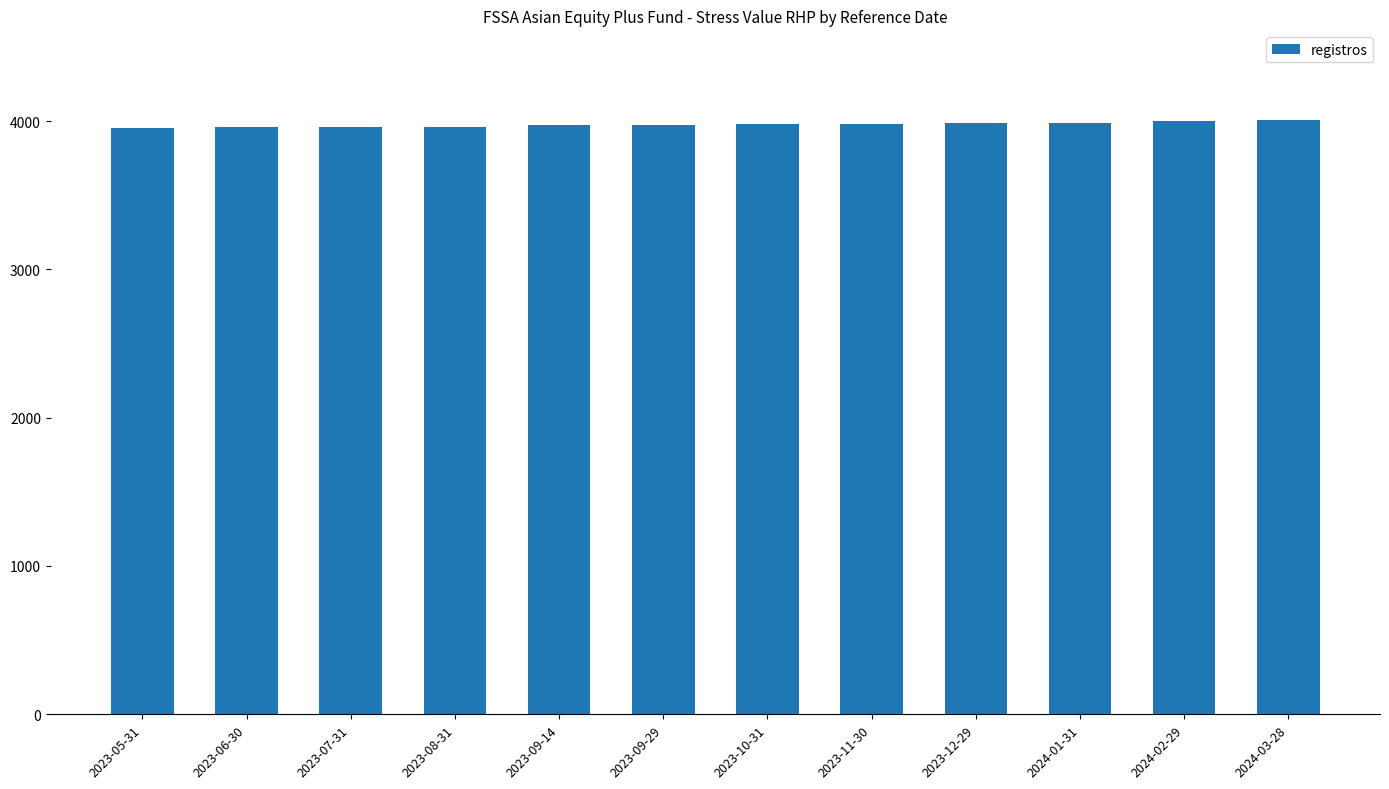

What is the label of the 10th bar from the left?

2024-01-31